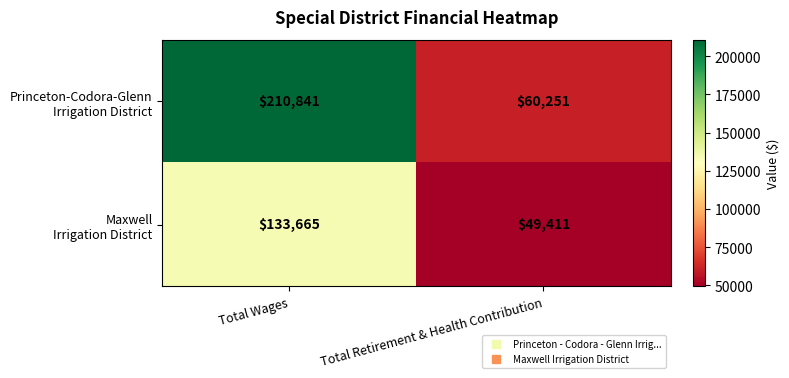

How many distinct data groups are displayed?

2